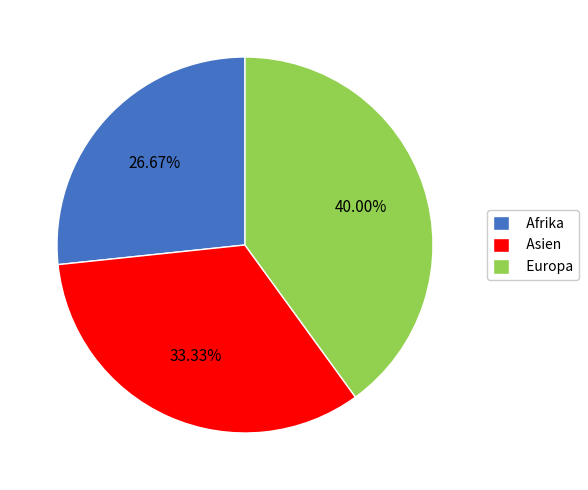

Which slice is the largest?

Europa